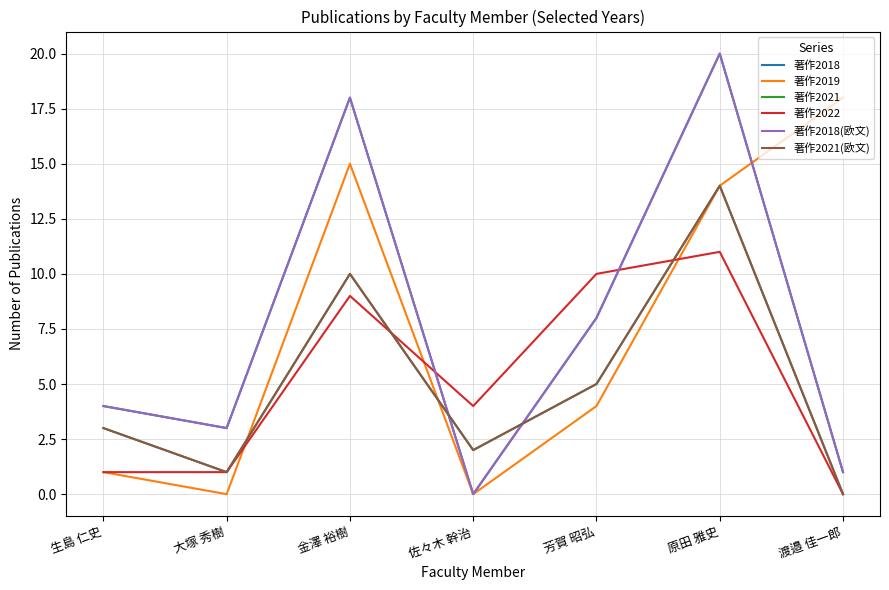

Reading left to right, extract all data points from this chart.

著作2018: 生島 仁史=4	大塚 秀樹=3	金澤 裕樹=18	佐々木 幹治=0	芳賀 昭弘=8	原田 雅史=20	渡邉 佳一郎=1
著作2019: 生島 仁史=1	大塚 秀樹=0	金澤 裕樹=15	佐々木 幹治=0	芳賀 昭弘=4	原田 雅史=14	渡邉 佳一郎=18
著作2021: 生島 仁史=3	大塚 秀樹=1	金澤 裕樹=10	佐々木 幹治=2	芳賀 昭弘=5	原田 雅史=14	渡邉 佳一郎=0
著作2022: 生島 仁史=1	大塚 秀樹=1	金澤 裕樹=9	佐々木 幹治=4	芳賀 昭弘=10	原田 雅史=11	渡邉 佳一郎=0
著作2018(欧文): 生島 仁史=4	大塚 秀樹=3	金澤 裕樹=18	佐々木 幹治=0	芳賀 昭弘=8	原田 雅史=20	渡邉 佳一郎=1
著作2021(欧文): 生島 仁史=3	大塚 秀樹=1	金澤 裕樹=10	佐々木 幹治=2	芳賀 昭弘=5	原田 雅史=14	渡邉 佳一郎=0